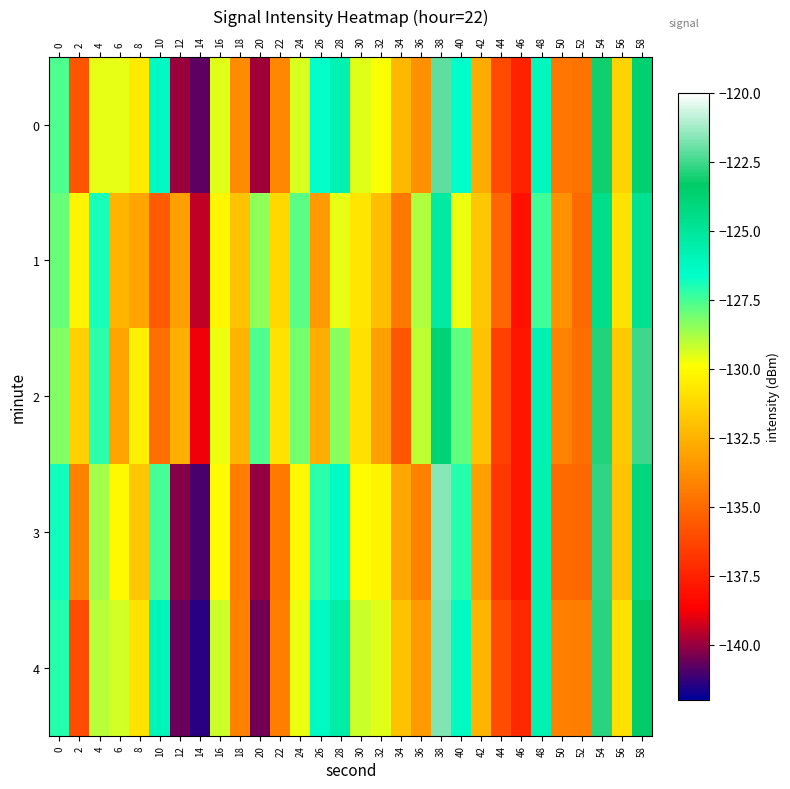

What is the total value across all series at 46?

-688.6